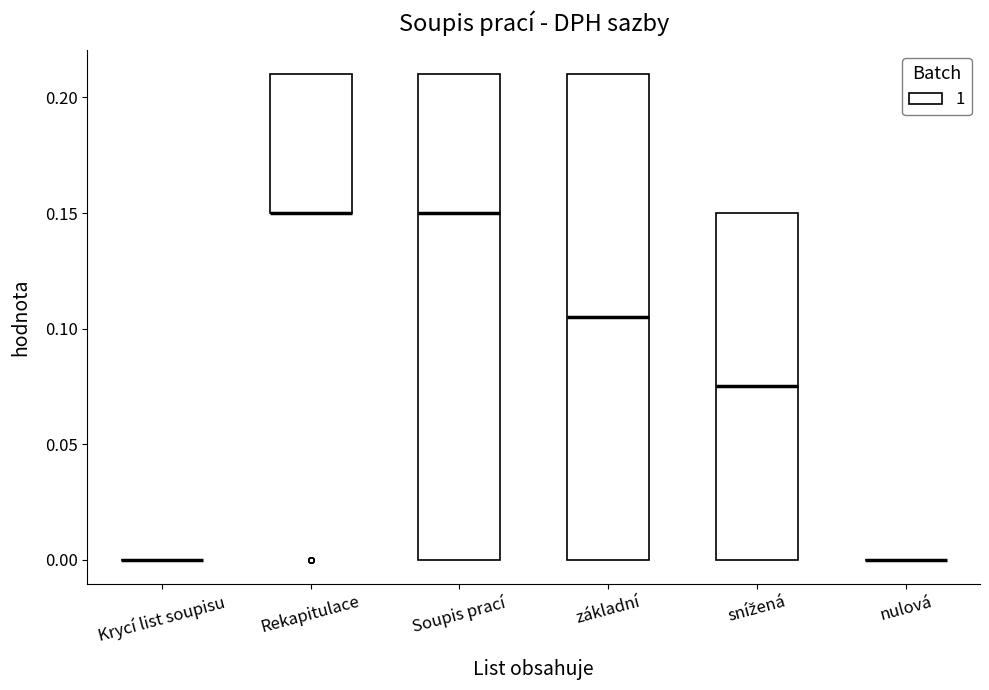

Reading left to right, read every box against the y-axis: the position of its median line, the range the box covers, and the ends of its whiskers. The values are not printed on the chart, so give them approximately, as read against the axis.

Krycí list soupisu: box collapsed to a line at 0.000, whiskers 0.000 to 0.000
Rekapitulace: median 0.150 (drawn on the box's lower edge), box 0.150 to 0.210, whiskers 0.150 to 0.210
Soupis prací: median 0.150, box 0.000 to 0.210, whiskers 0.000 to 0.210
základní: median 0.105, box 0.000 to 0.210, whiskers 0.000 to 0.210
snížená: median 0.075, box 0.000 to 0.150, whiskers 0.000 to 0.150
nulová: box collapsed to a line at 0.000, whiskers 0.000 to 0.000